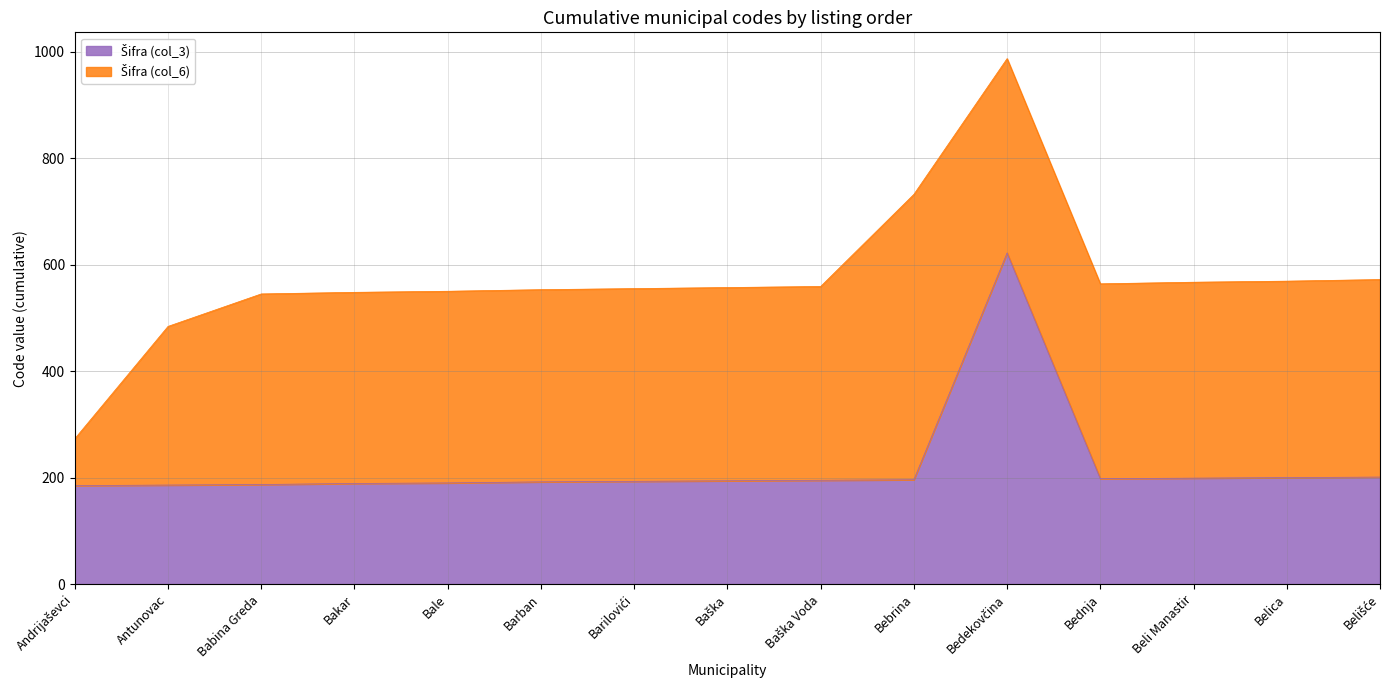

Does the chart display data point markers on the line(s)?

No